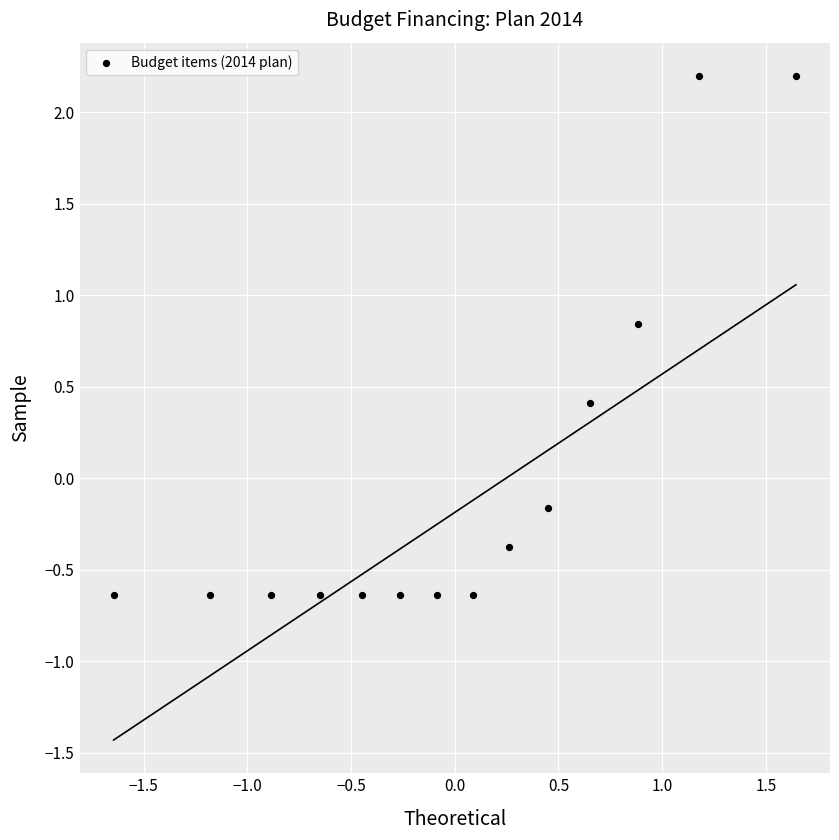

What is the range of X values (max minus min)?

3.3